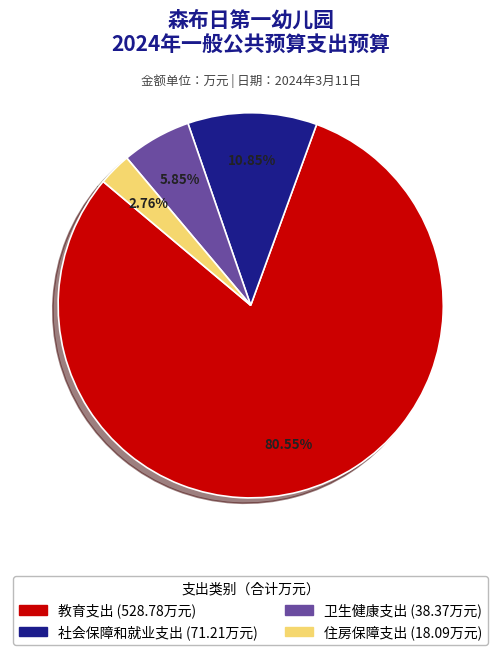

To the nearest percent, what is the combined percentage of 住房保障支出 and 社会保障和就业支出?

14%